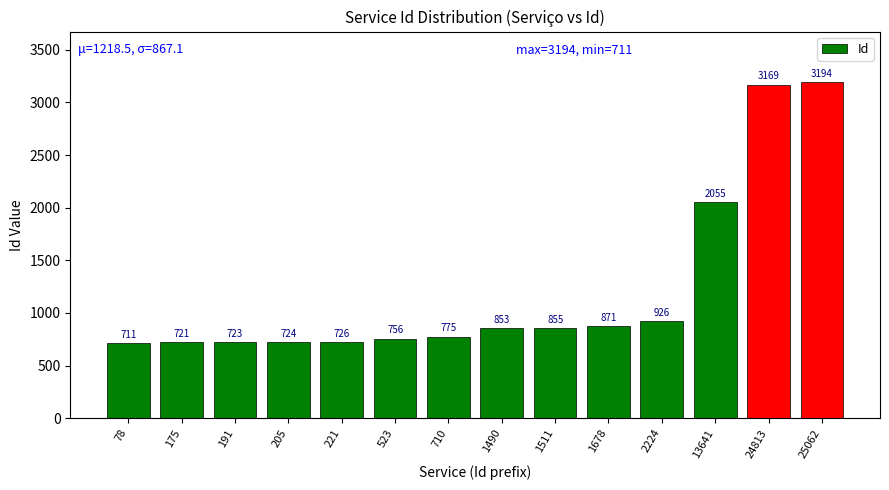

Does the chart contain stacked bars?

No